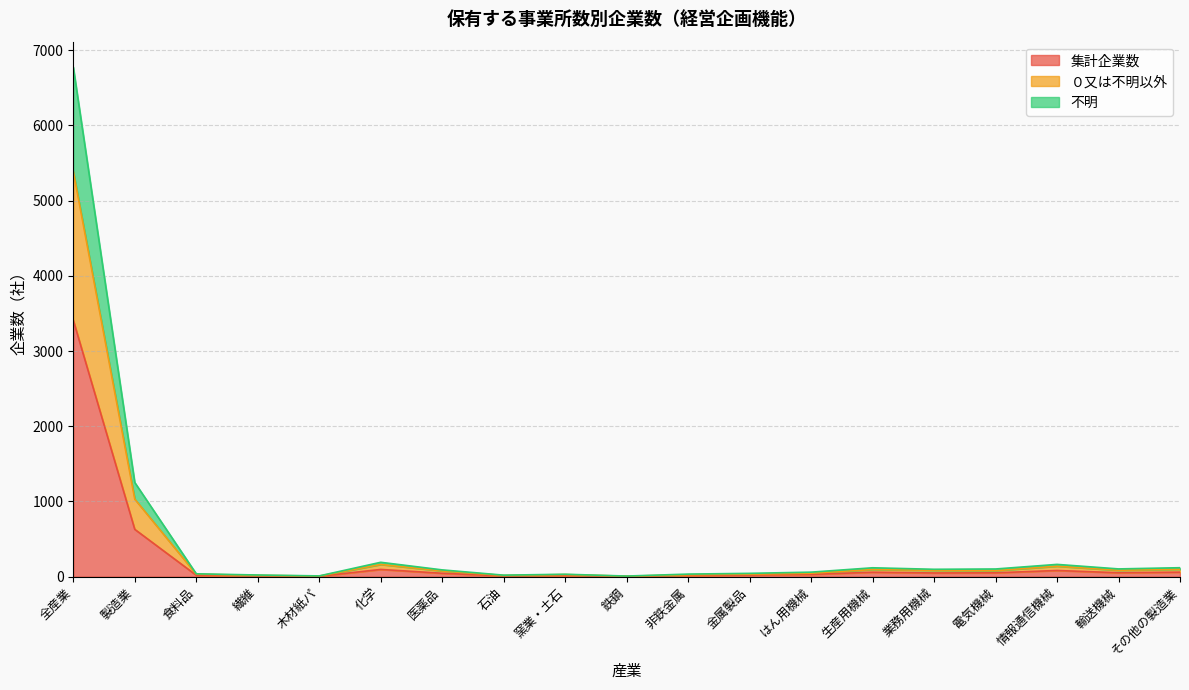

Reading left to right, transcribe all the data shown in this chart.

集計企業数: 全産業=3410	製造業=629	食料品=19	繊維=11	木材紙パ=5	化学=96	医薬品=45	石油=10	窯業・土石=17	鉄鋼=4	非鉄金属=17	金属製品=22	はん用機械=30	生産用機械=59	業務用機械=49	電気機械=51	情報通信機械=82	輸送機械=52	その他の製造業=60
０又は不明以外: 全産業=5389	製造業=1031	食料品=33	繊維=17	木材紙パ=8	化学=162	医薬品=76	石油=16	窯業・土石=28	鉄鋼=6	非鉄金属=25	金属製品=33	はん用機械=46	生産用機械=95	業務用機械=84	電気機械=80	情報通信機械=139	輸送機械=85	その他の製造業=98
不明: 全産業=6774	製造業=1252	食料品=38	繊維=22	木材紙パ=10	化学=191	医薬品=90	石油=20	窯業・土石=32	鉄鋼=8	非鉄金属=34	金属製品=44	はん用機械=60	生産用機械=118	業務用機械=98	電気機械=102	情報通信機械=163	輸送機械=103	その他の製造業=119